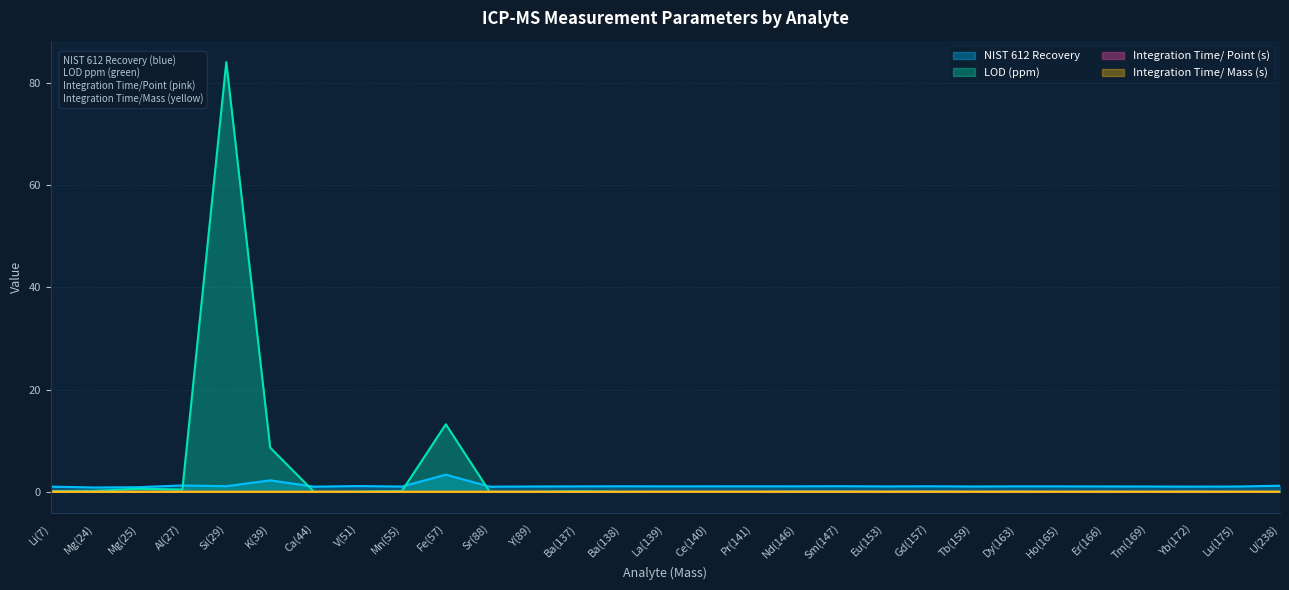

What is the label of the 1st point from the left?

Li(7)